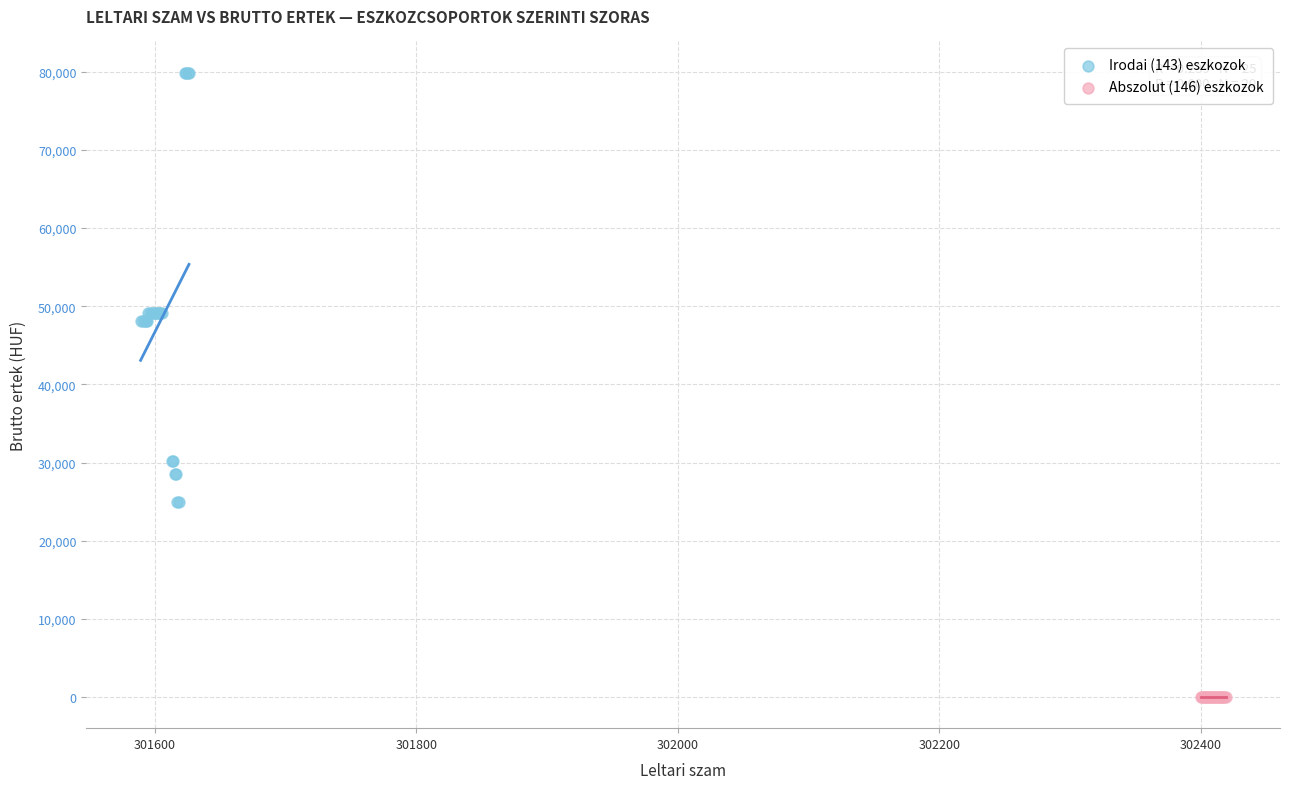

Which series contains the highest Y value?

Irodai (143) eszkozok